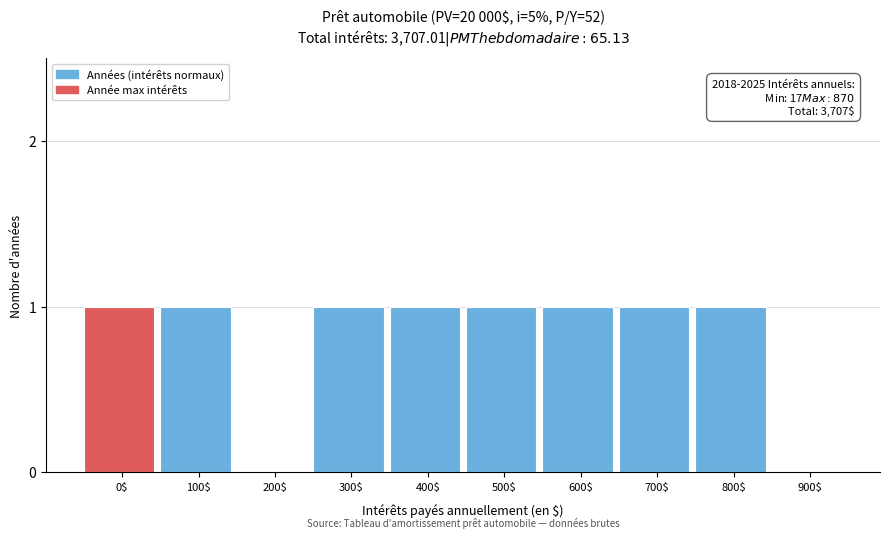

What is the sum of all values?

8